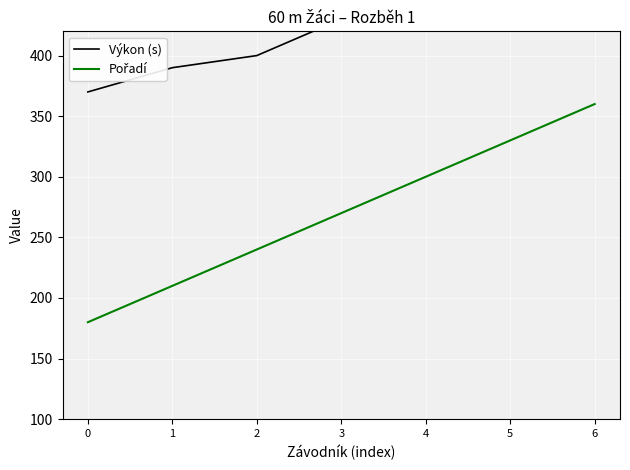

Read the Výkon (s) value at 3.

430.0